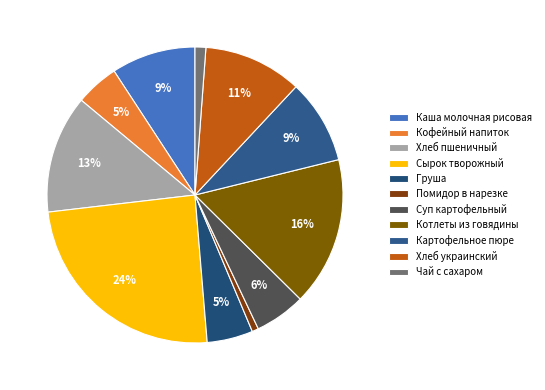

The Хлеб пшеничный slice represents 7% of the pie. True or false?

False